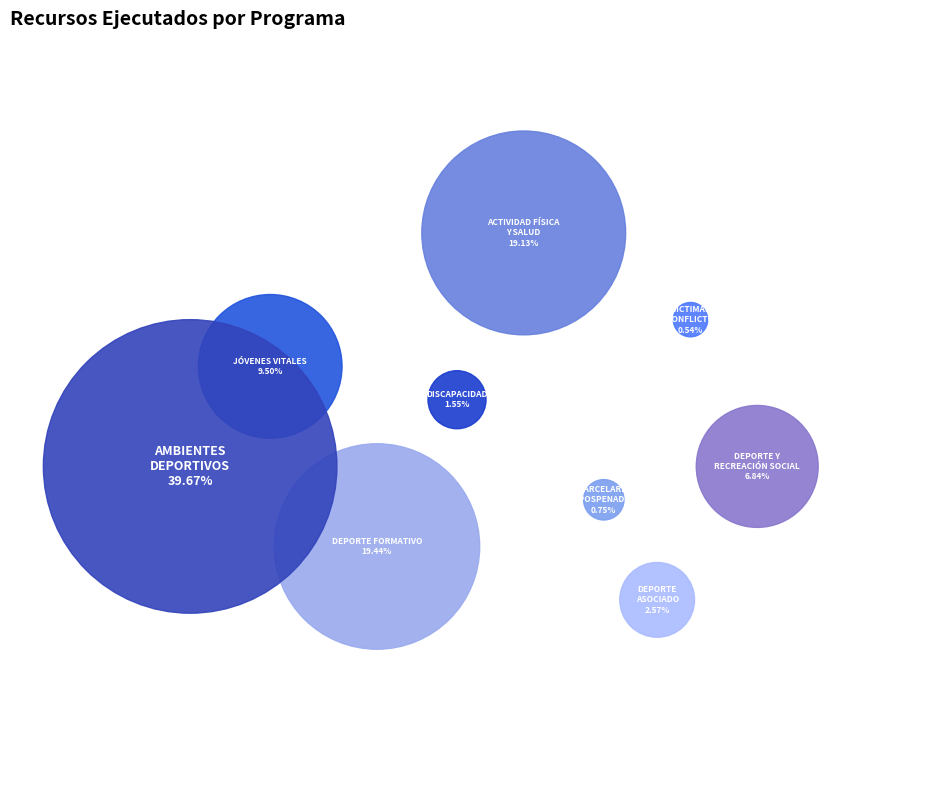

Is there a majority slice in this chart?

No